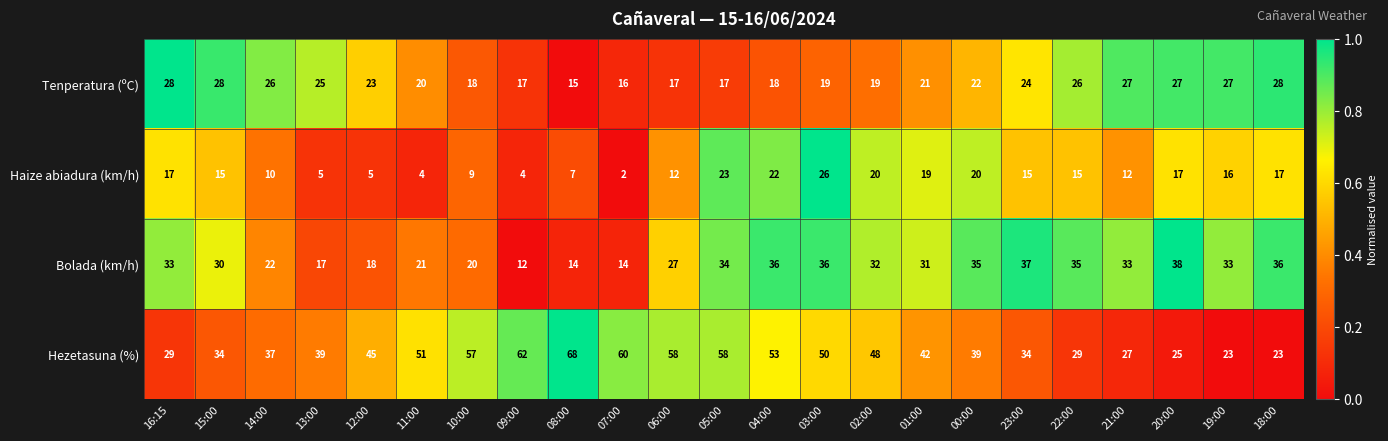

Is it true that Hezetasuna (%) equals 62 at 12:00?

False